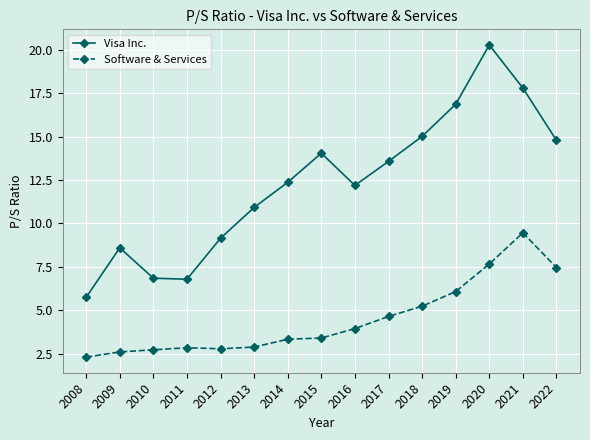

What is the average value of the Software & Services series?

4.5